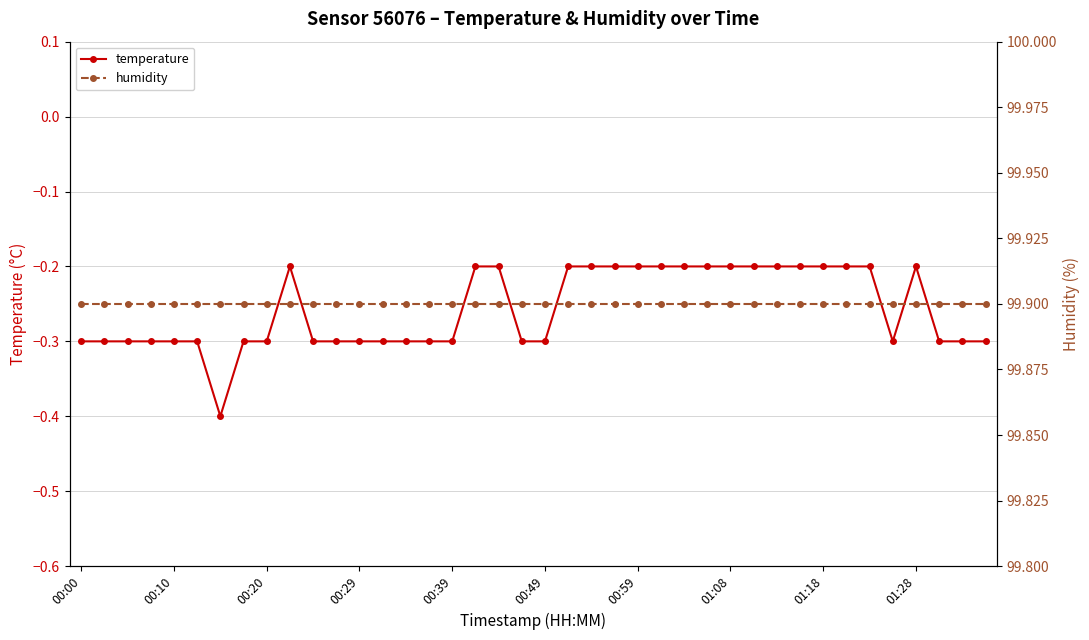

What is the approximate value of temperature at 38?

-0.3